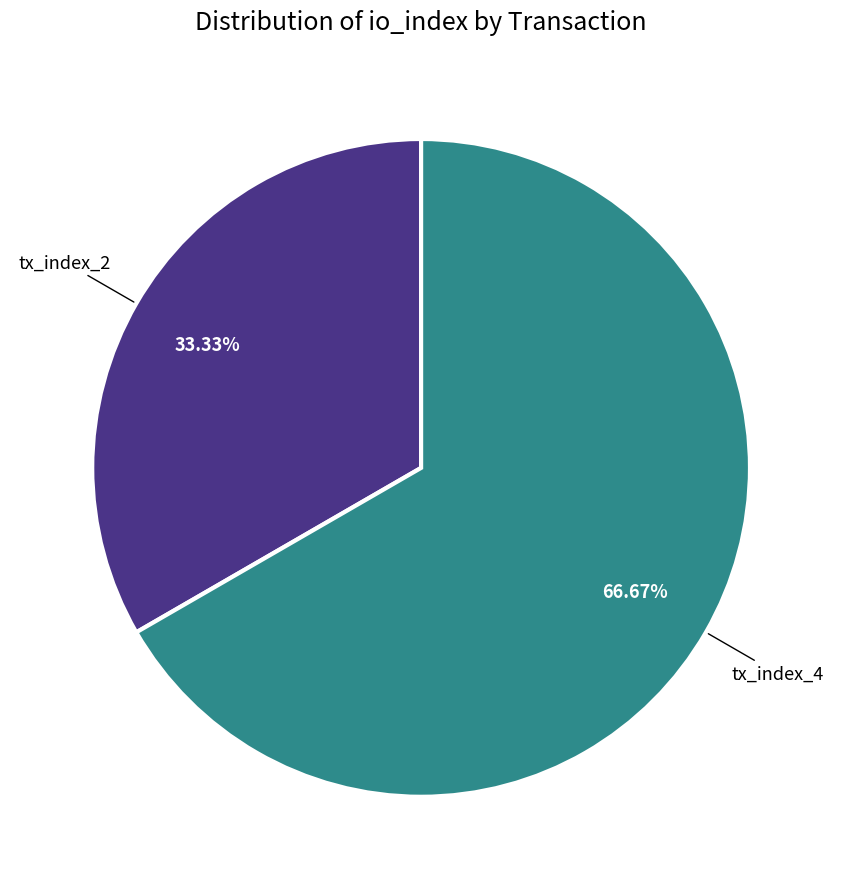

Is there any slice that represents more than half of the pie?

Yes